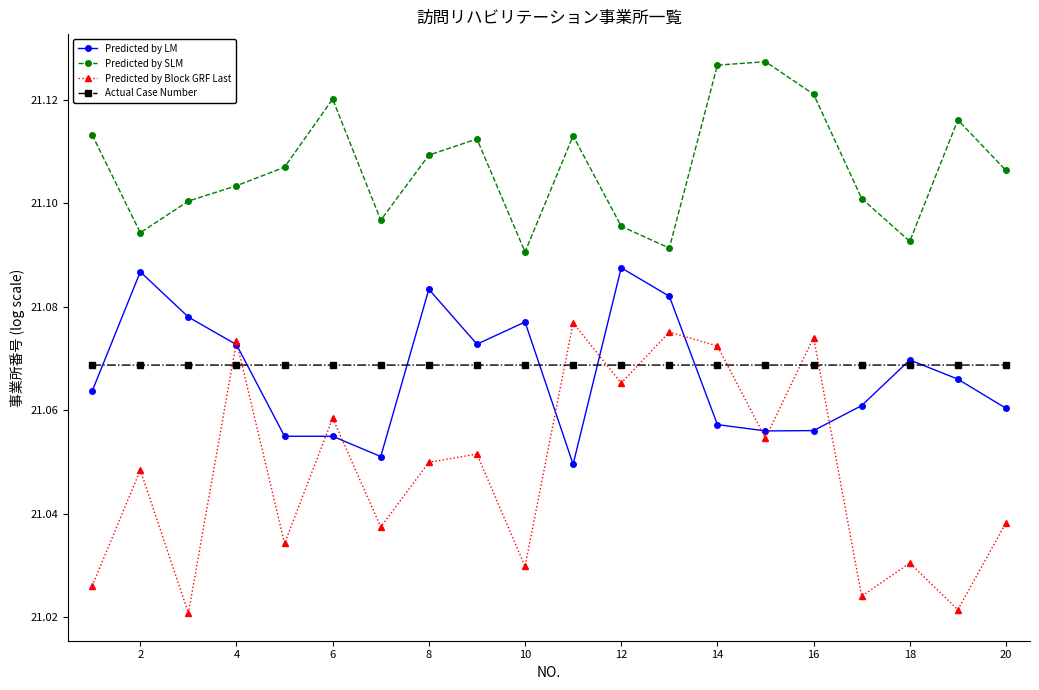

How many interior local valleys does the Predicted by Block GRF Last series have?

8